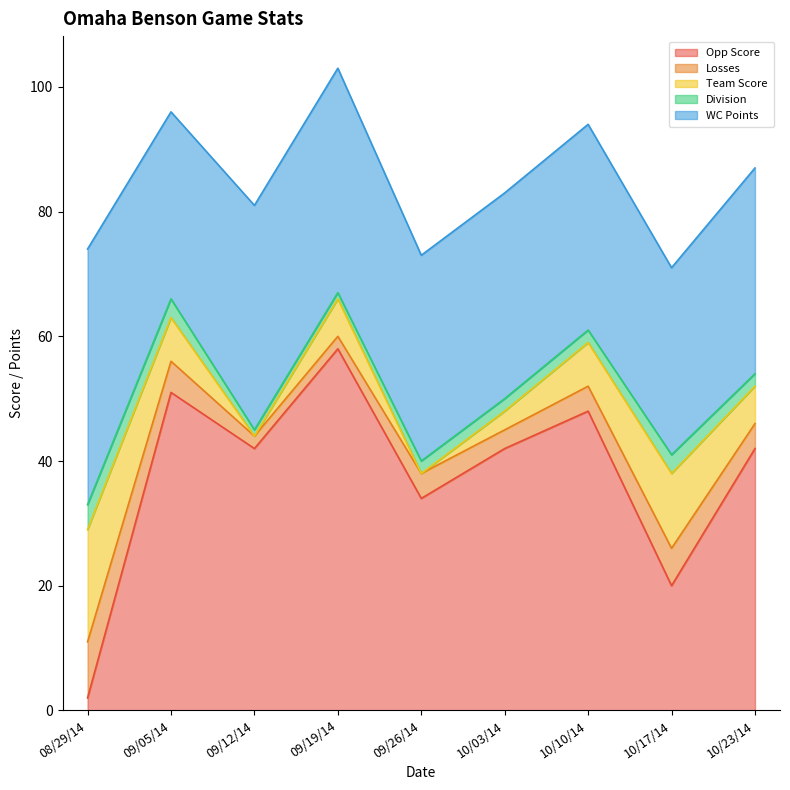

What is the spread (max minus min) of values at 08/29/14?

39